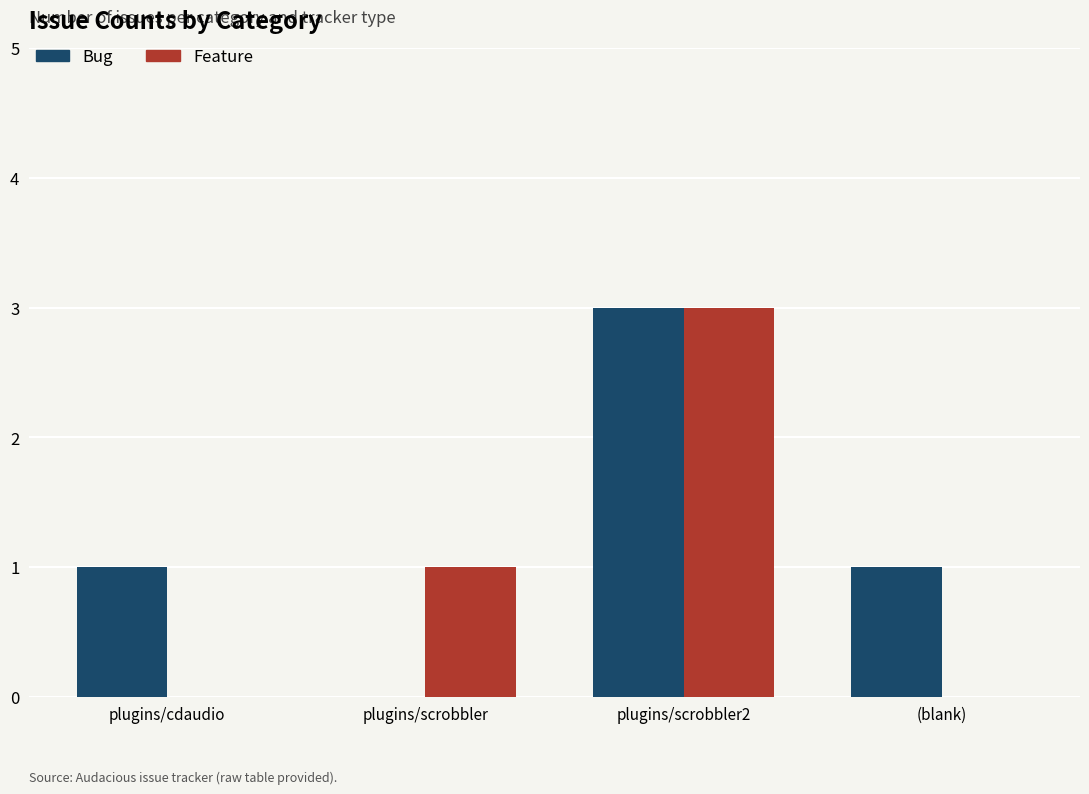

Count the number of data series in this chart.

2